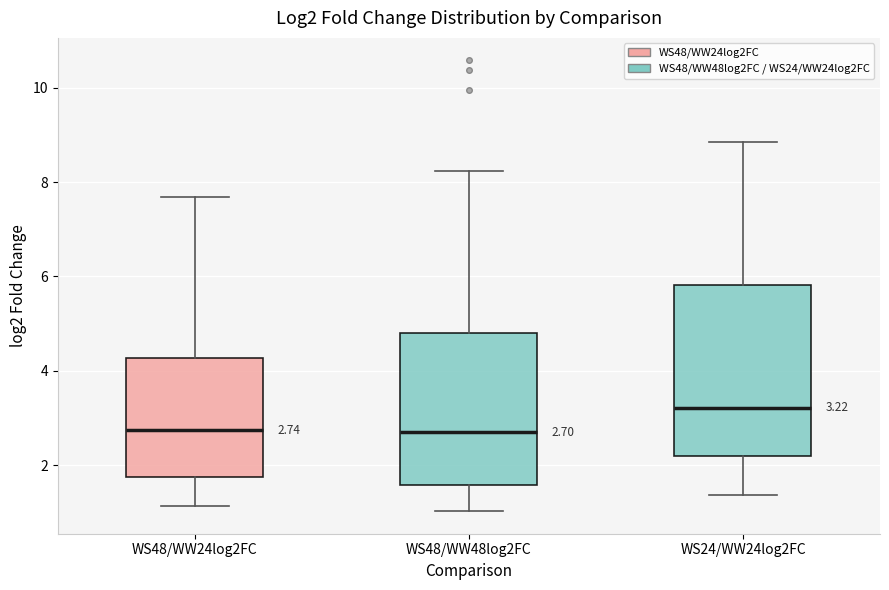

Comparing the boxes themselves (not the whiskers), which one is the tallest?

WS24/WW24log2FC